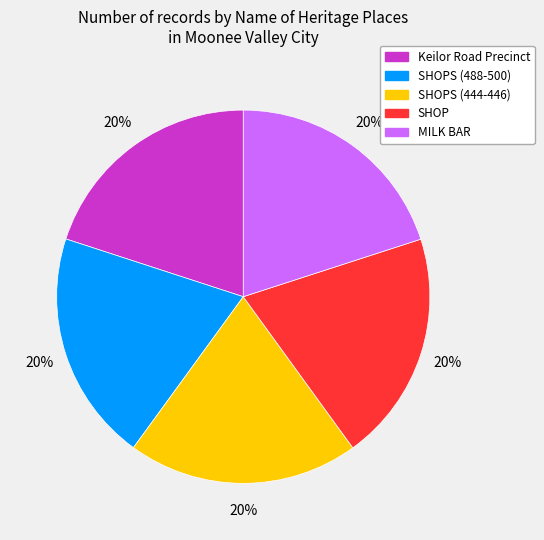

To the nearest percent, what is the average slice percentage?

20%